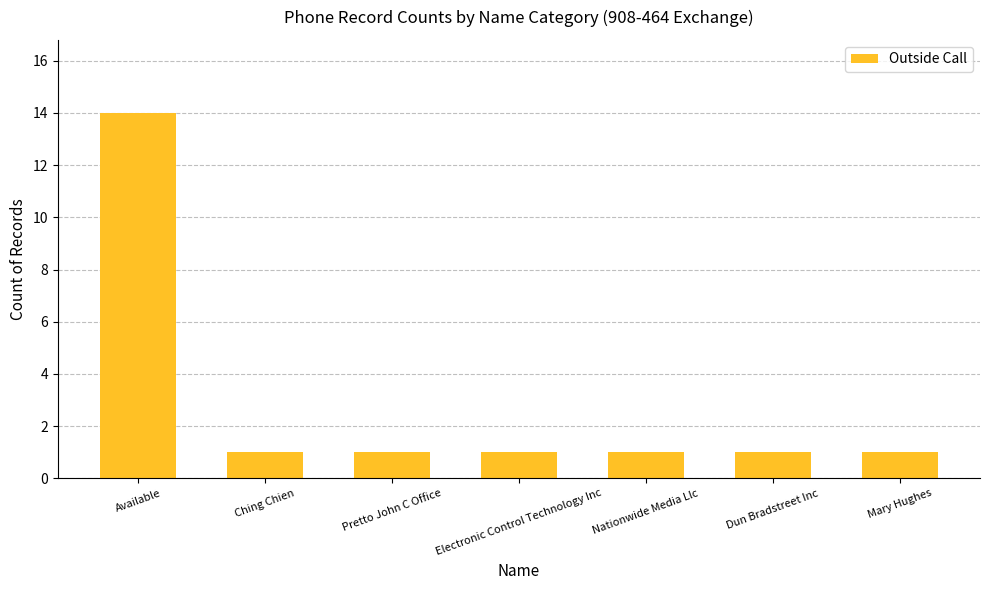

True or false: the data shows 1 at Nationwide Media Llc.

True